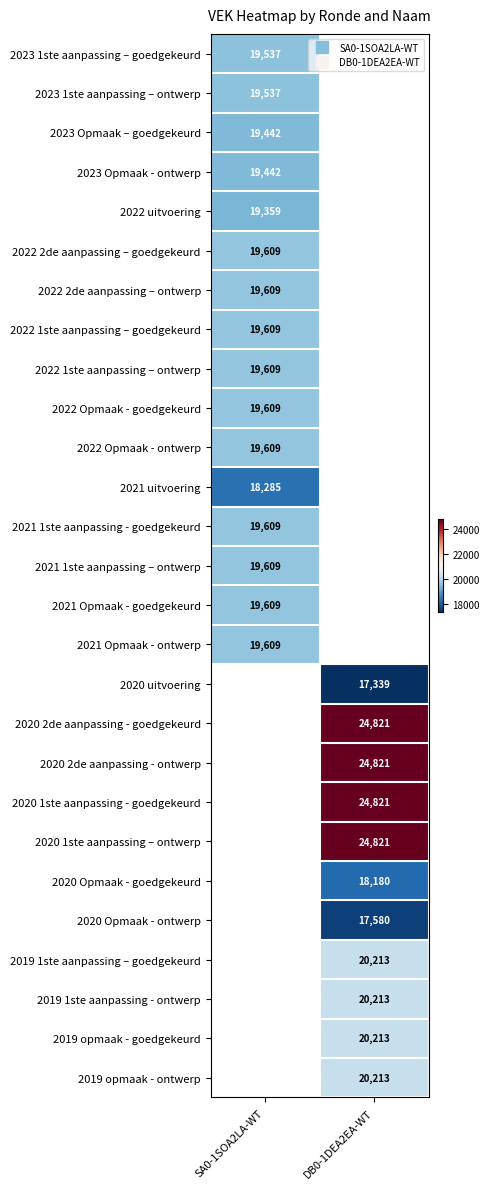

Which category has the highest value across all series?

DB0-1DEA2EA-WT